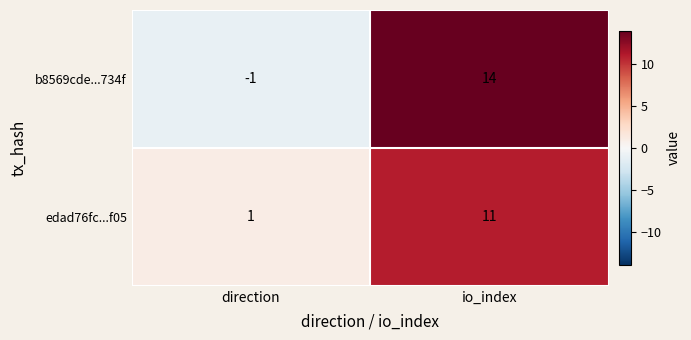

Reading right to left, what are all the values shown in this chart?

b8569cde...734f: io_index=14	direction=-1
edad76fc...f05: io_index=11	direction=1